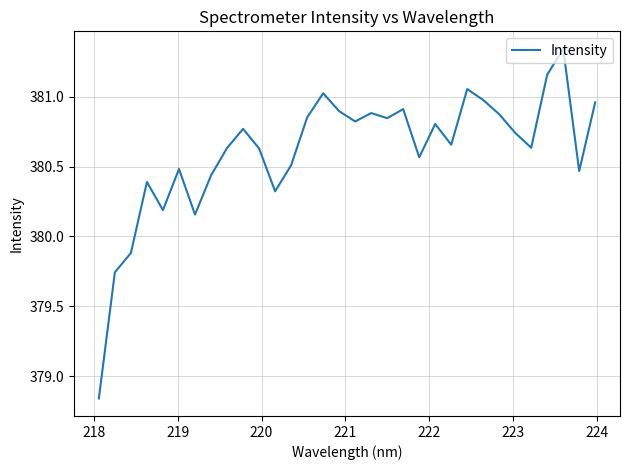

Count the number of categories in the chart.

32